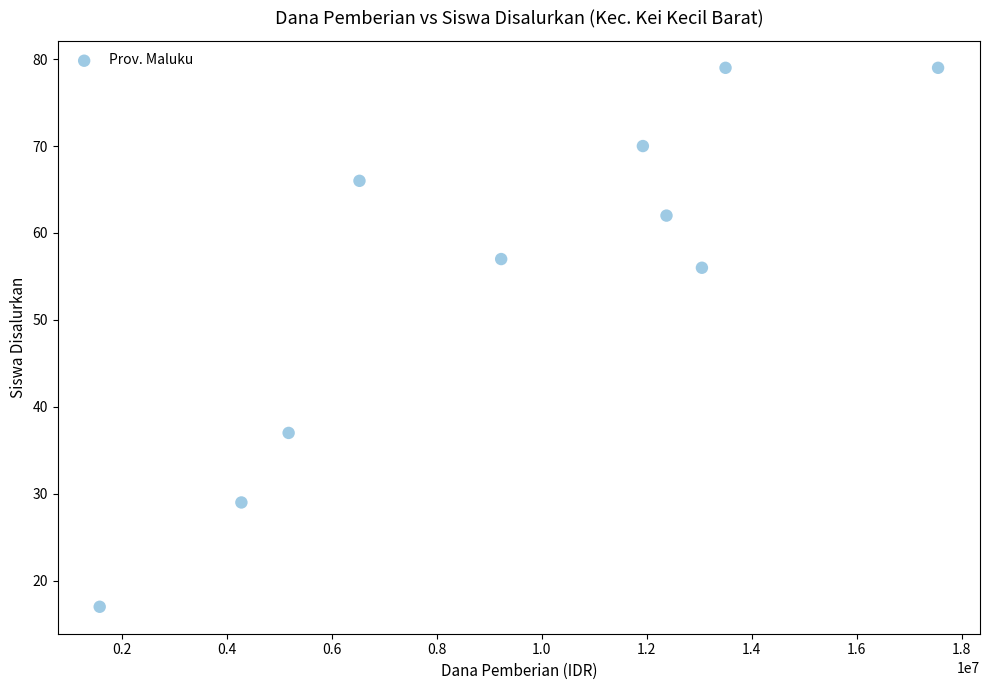

What is the range of Y values (max minus min)?

62